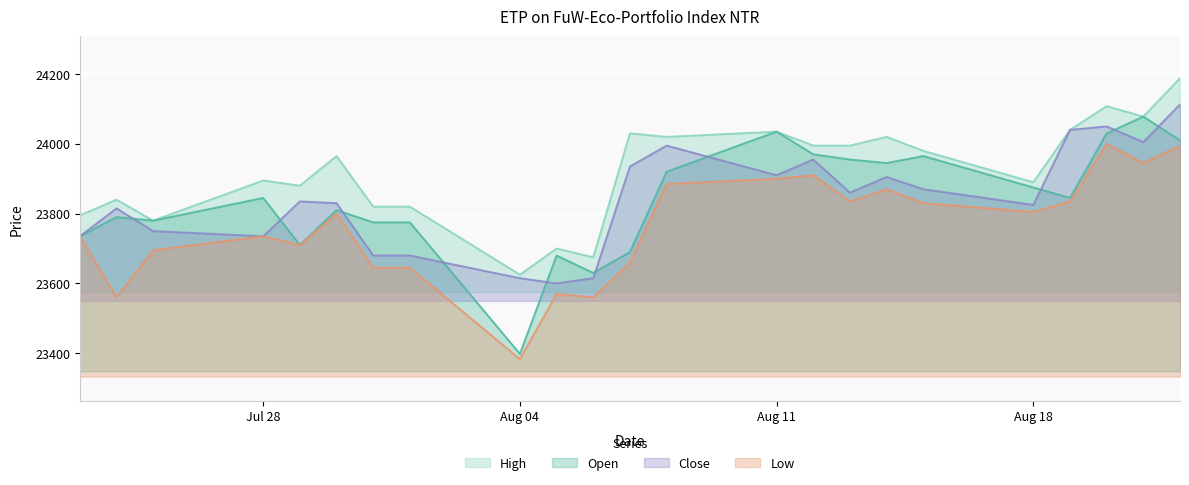

What is the sum of all High values?

550174